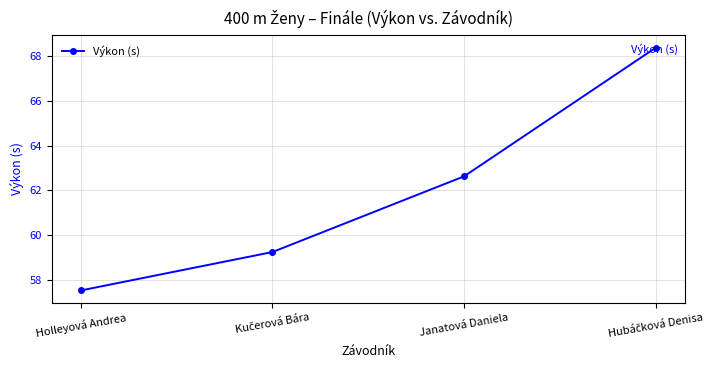

At which category does the chart reach its minimum across all series?

Holleyová Andrea